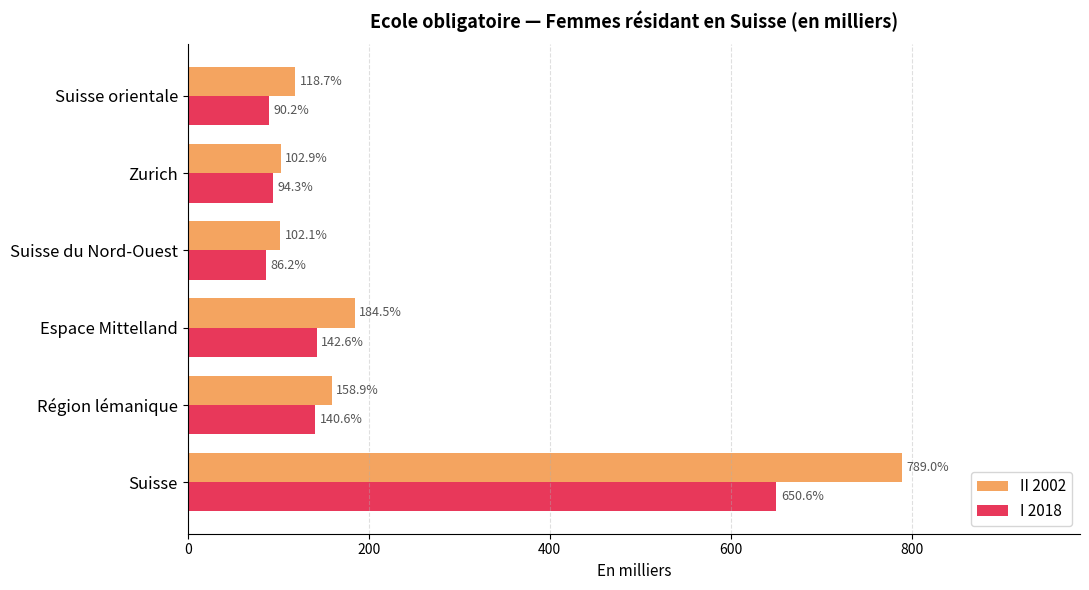

How many data points does each series have?

6